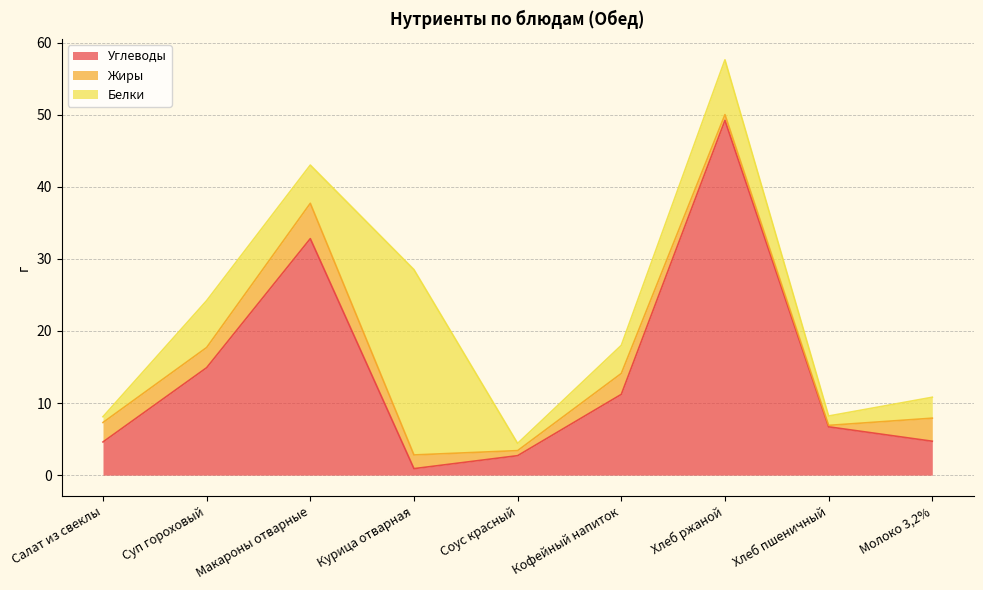

How many times do Углеводы and Жиры cross each other?

2